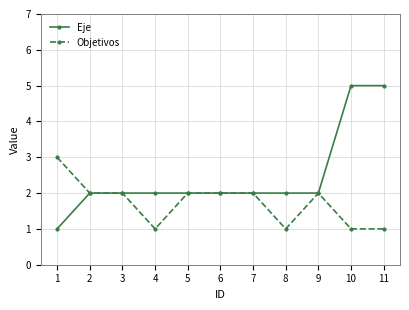

At which label does Eje reach its minimum?

1